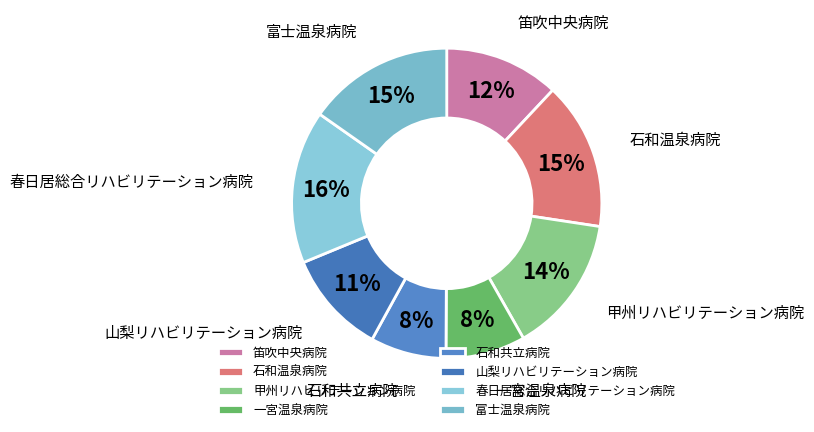

True or false: 石和共立病院 accounts for 19% of the total.

False